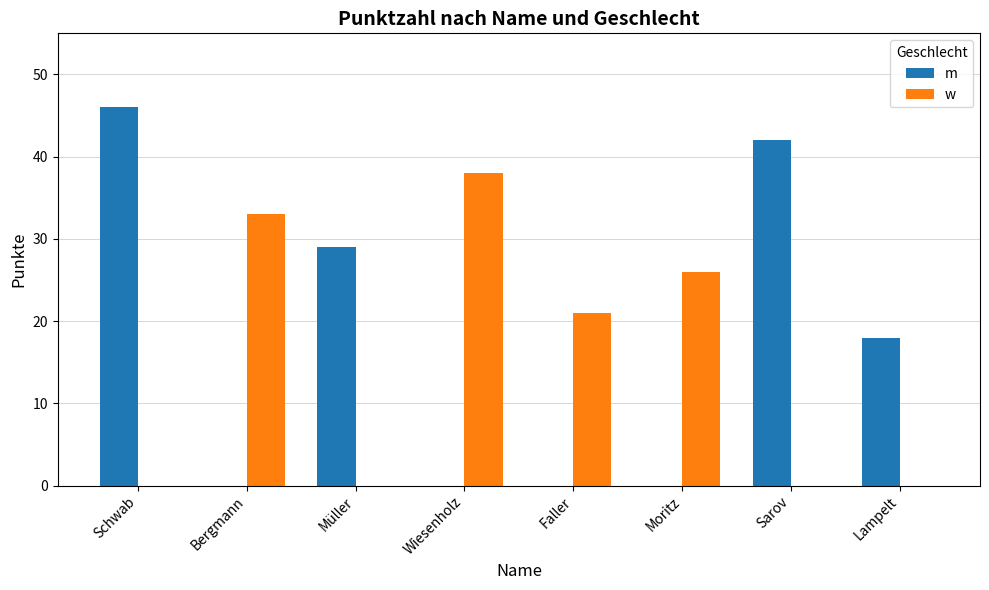

What is the sum of all m values?

135